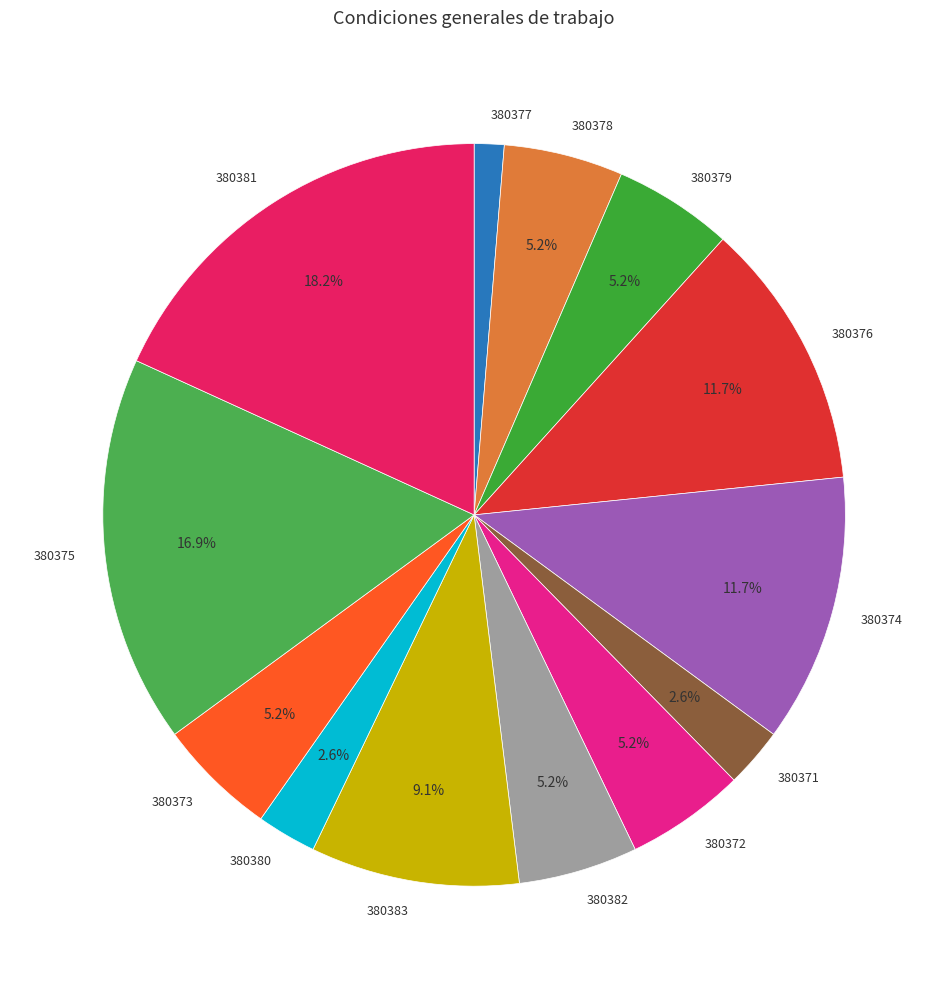

Which category has the smallest portion of the pie?

380377